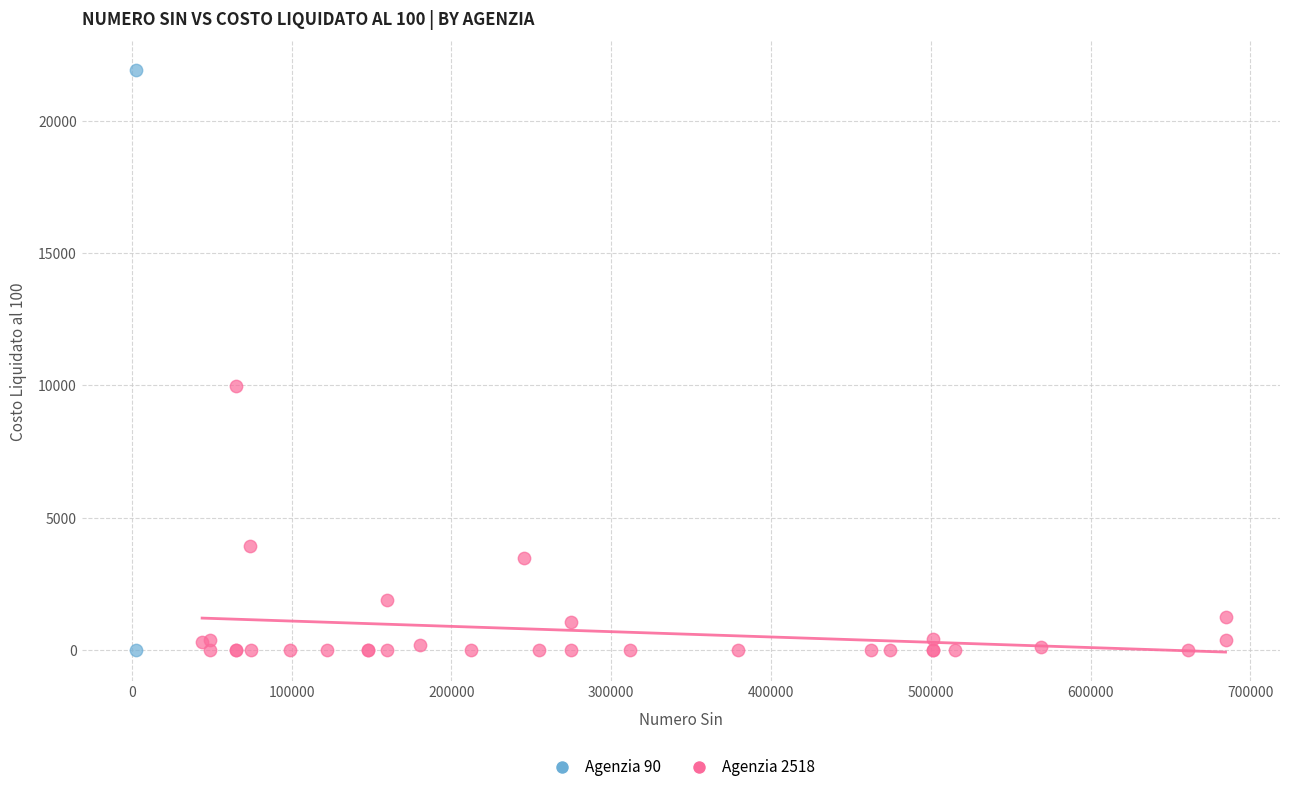

What are all the series names shown in the legend?

Agenzia 90, Agenzia 2518